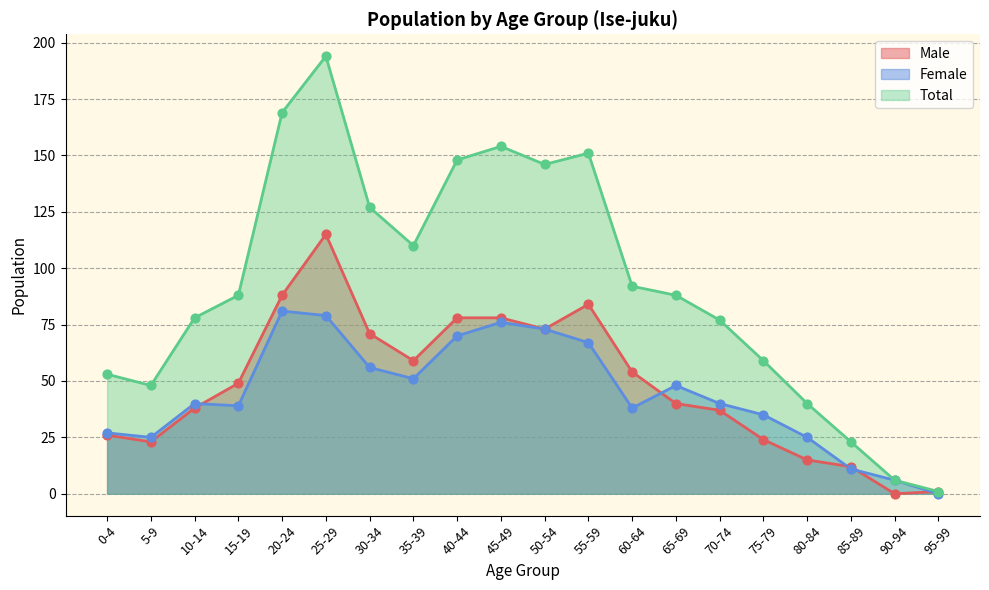

At how many categories does at least one series exceed 188?

1